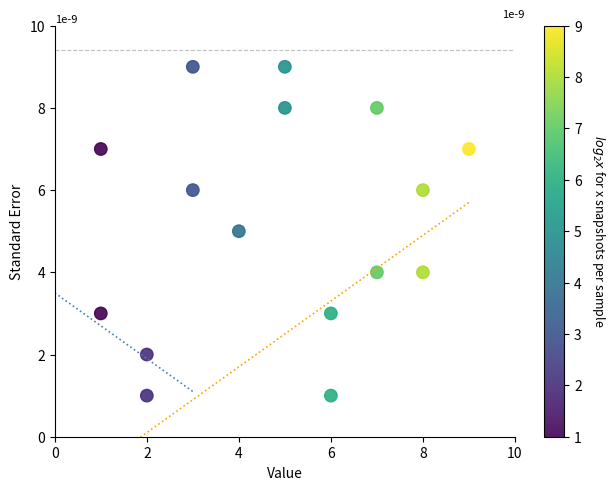

What is the range of Y values (max minus min)?

8